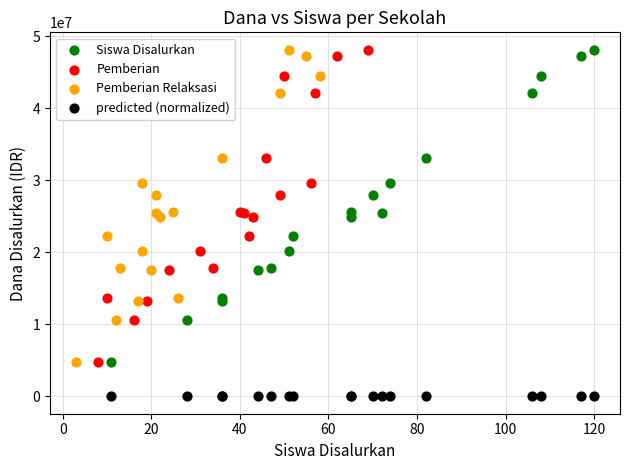

Which series reaches the minimum Y coordinate?

predicted (normalized)